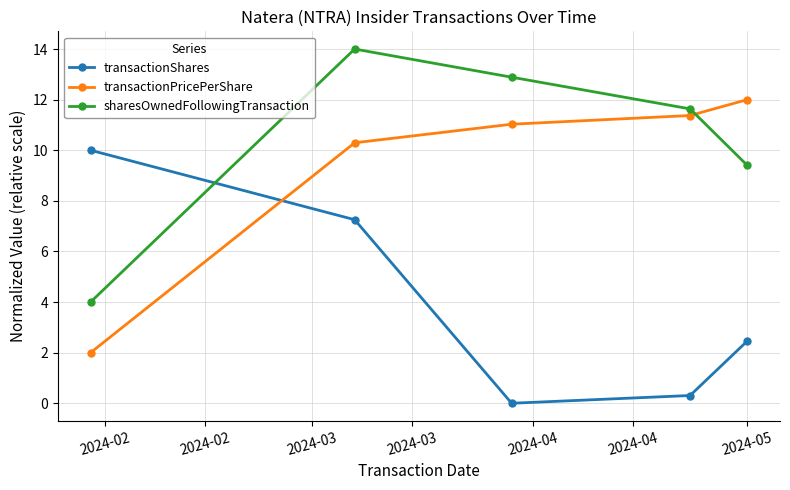

How many values in the transactionPricePerShare series exceed 11?

3